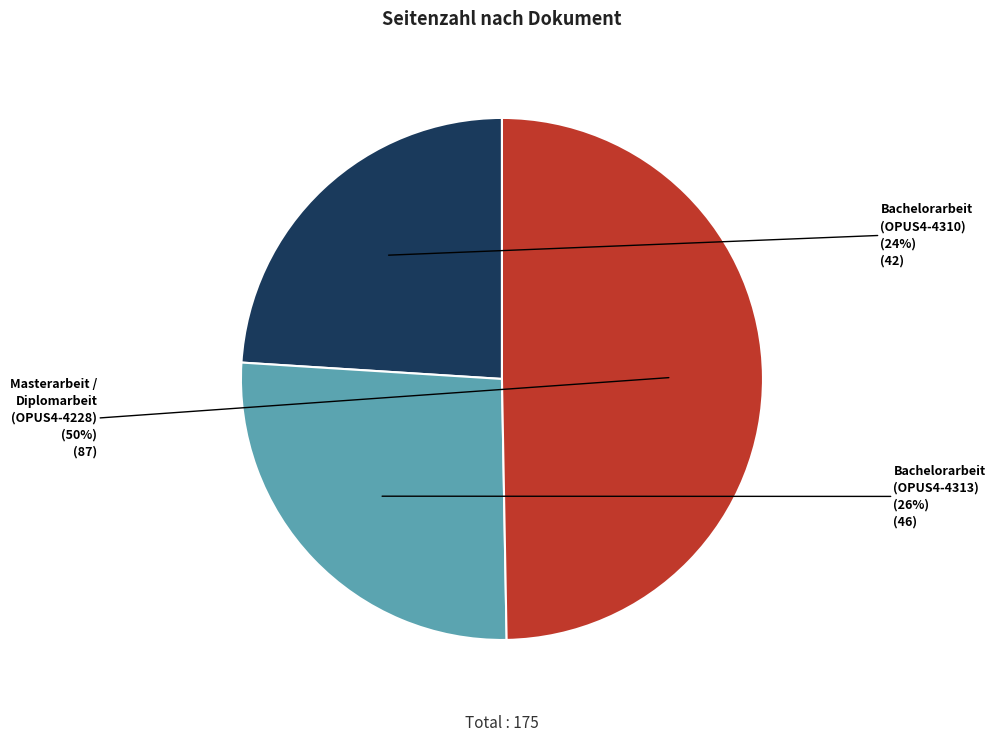

How many segments does this pie chart have?

3